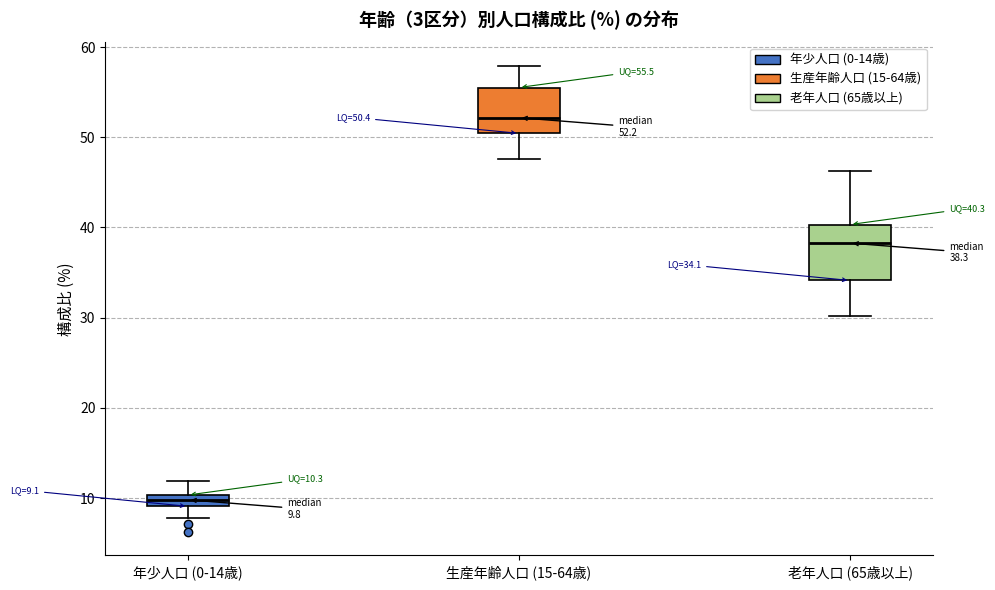

Which box has the highest median line?

生産年齢人口 (15-64歳)